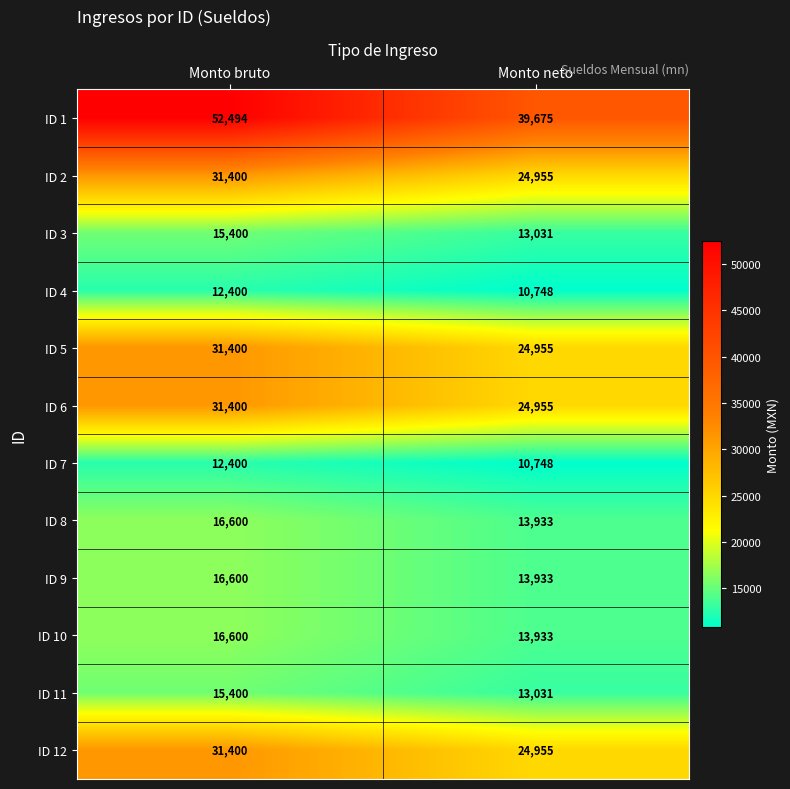

At which category is the sum across all series the highest?

Monto bruto